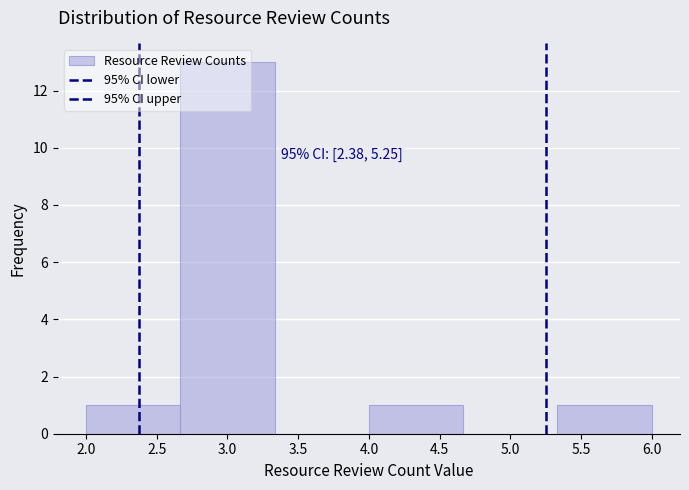

Over which range of the x-axis is the bar tallest?

2.65 to 3.35